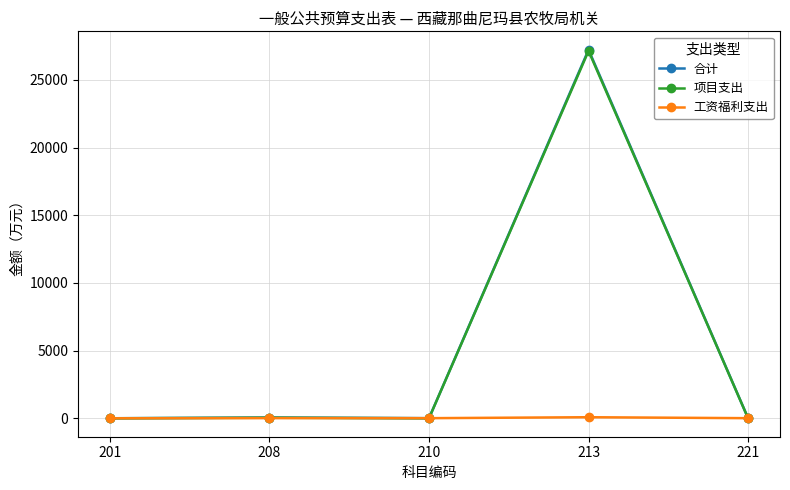

Between 201 and 213, which series saw the biggest shift?

合计